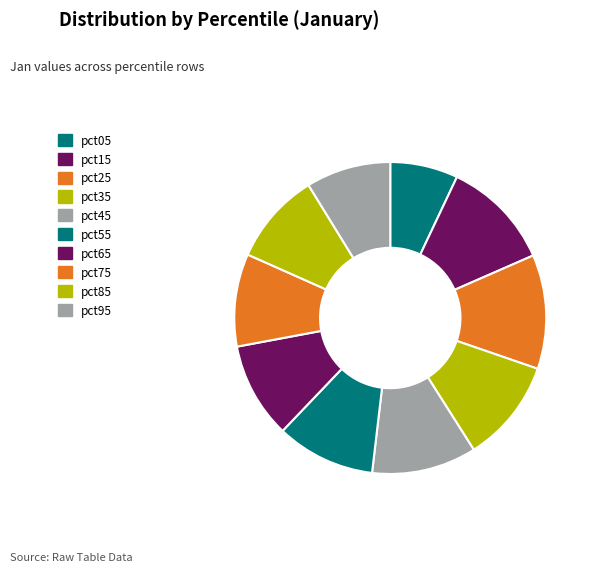

To the nearest percent, what is the average slice percentage?

10%